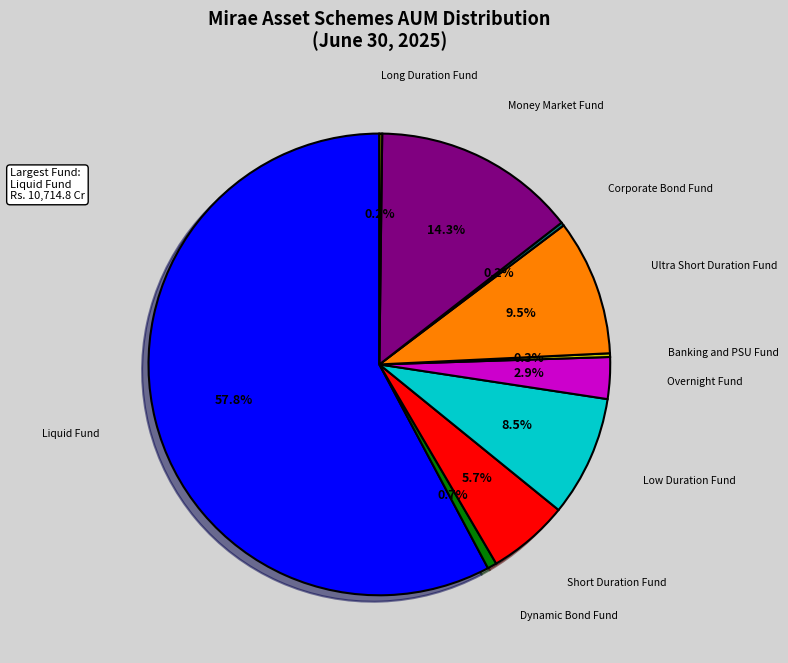

Is there a majority slice in this chart?

Yes